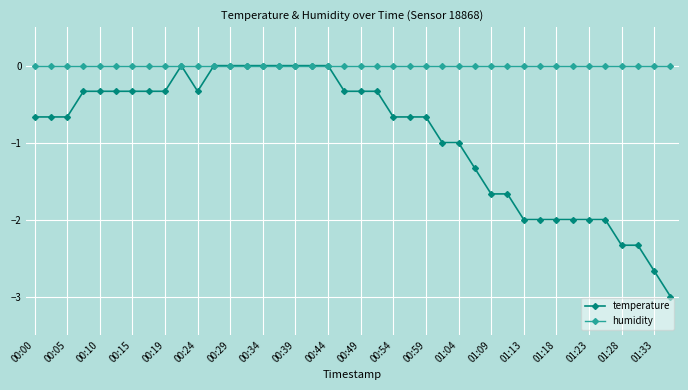

What is the smallest value displayed?

-3.0